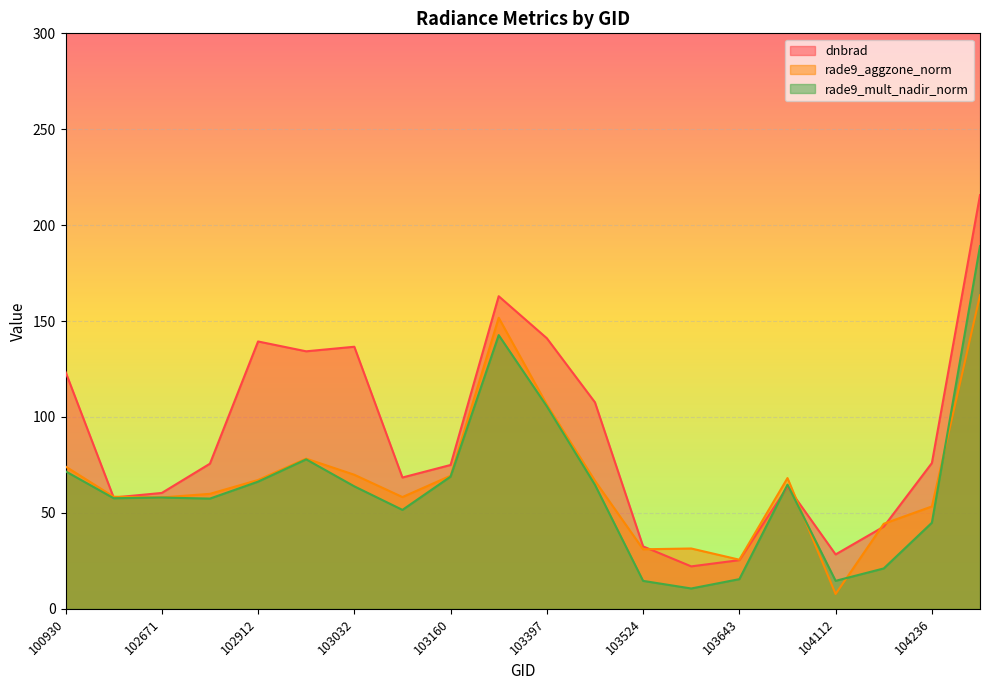

What is the value of the rade9_mult_nadir_norm point at the 3rd from the left?

58.0